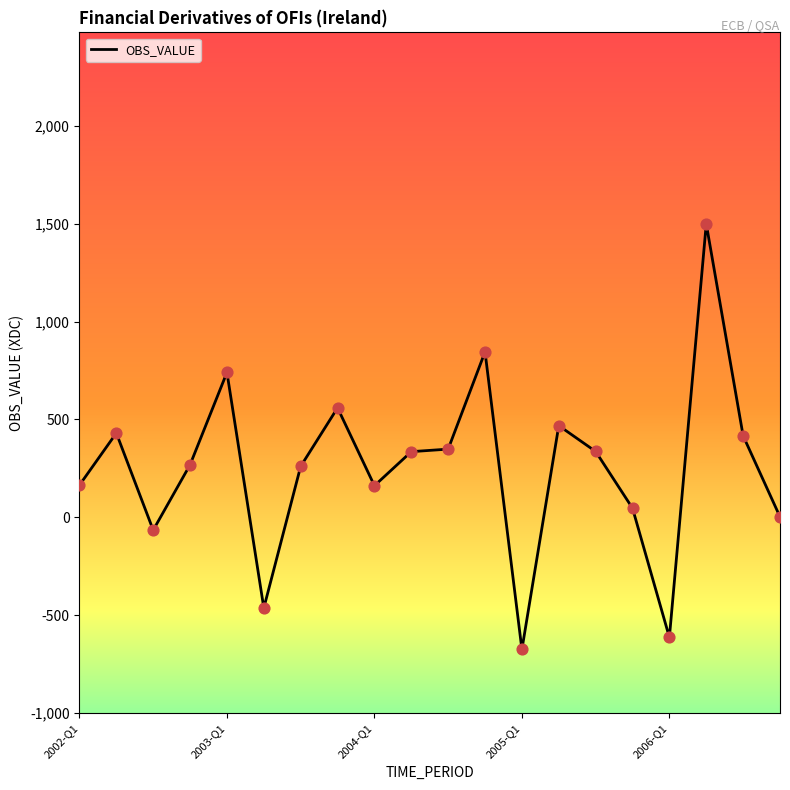

What is the greatest value displayed?

1499